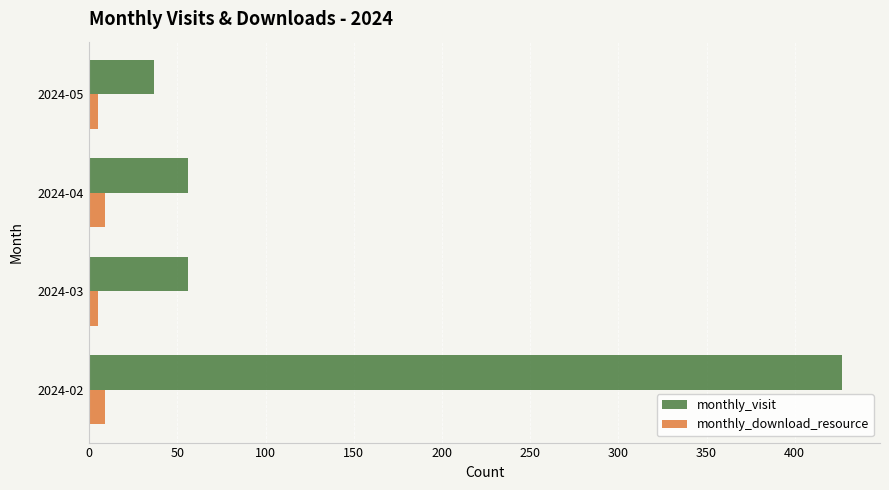

List the series in order of their overall mean, highest first.

monthly_visit, monthly_download_resource